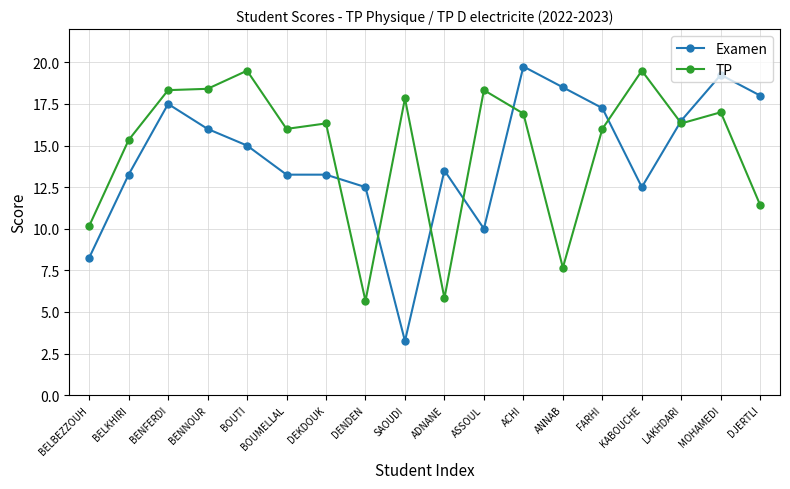

How many intersections are there between TP and Examen?

7